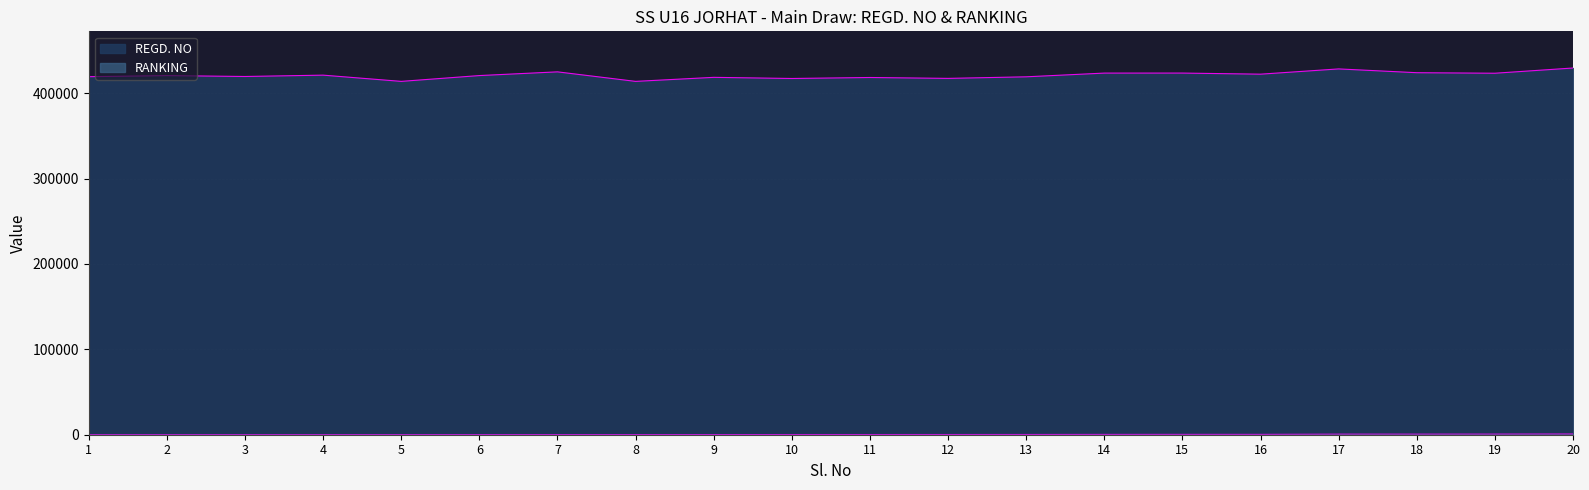

How many lines are shown in the chart?

2